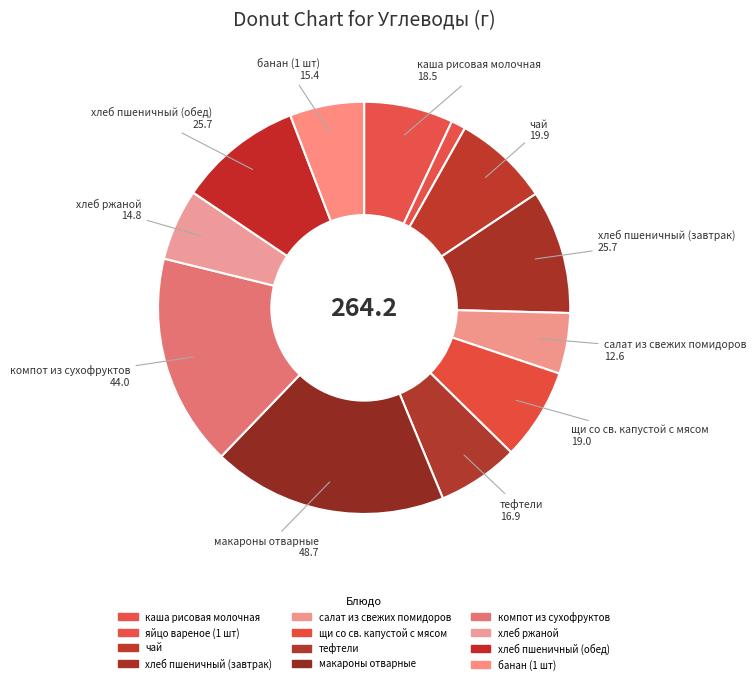

How many segments does this pie chart have?

12